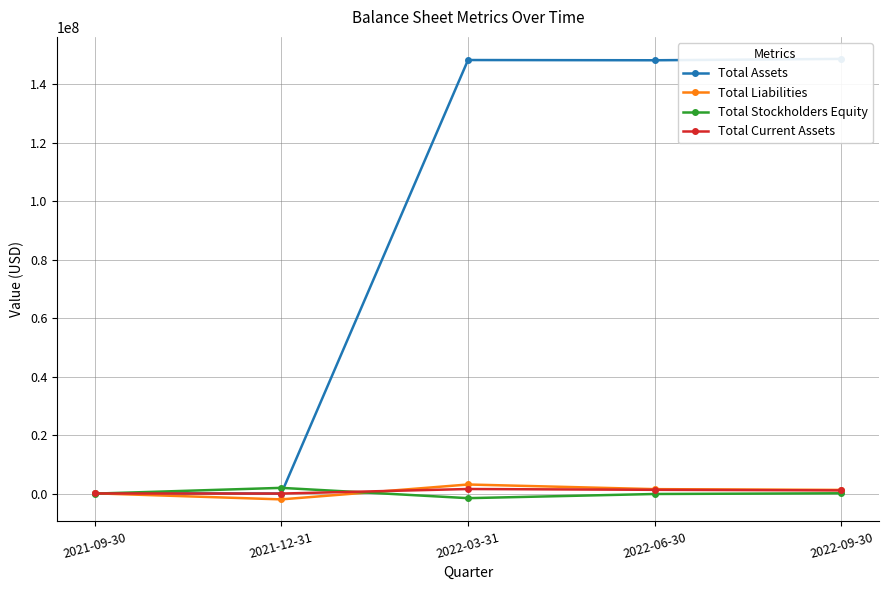

Where is the first local maximum for Total Liabilities?

2022-03-31